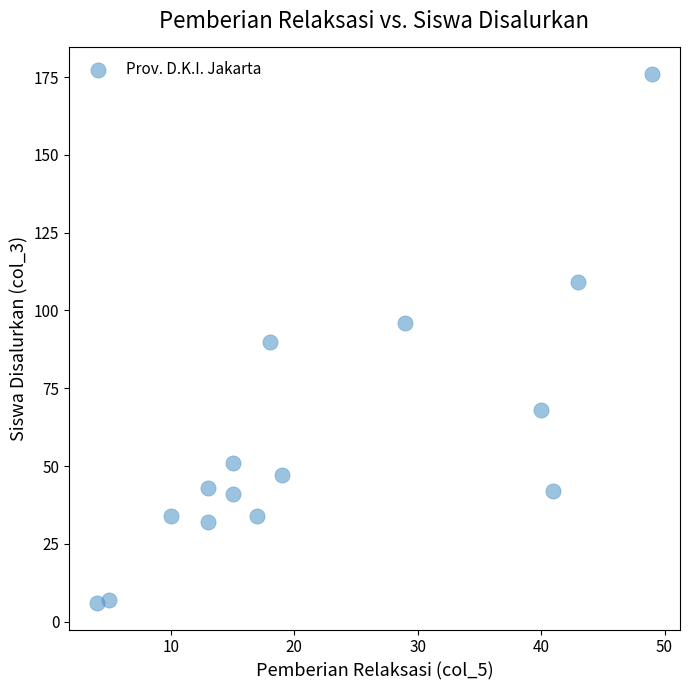

What is the range of Y values (max minus min)?

170